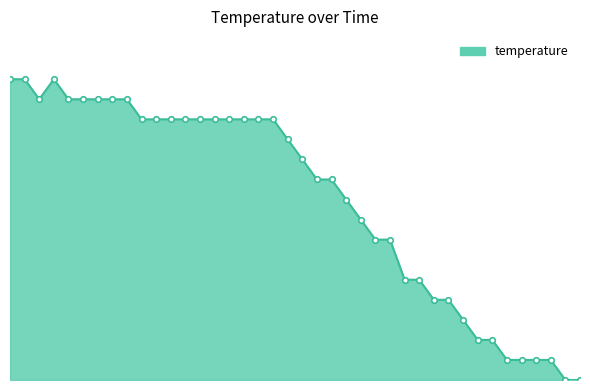

Does the chart display data point markers on the line(s)?

No